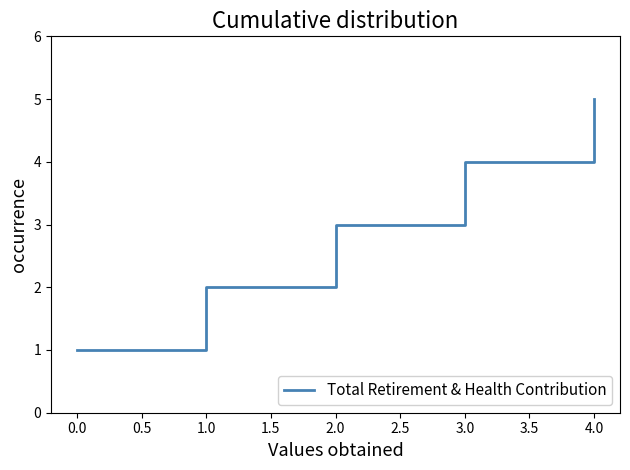

What is the difference between the second highest and minimum values?

3